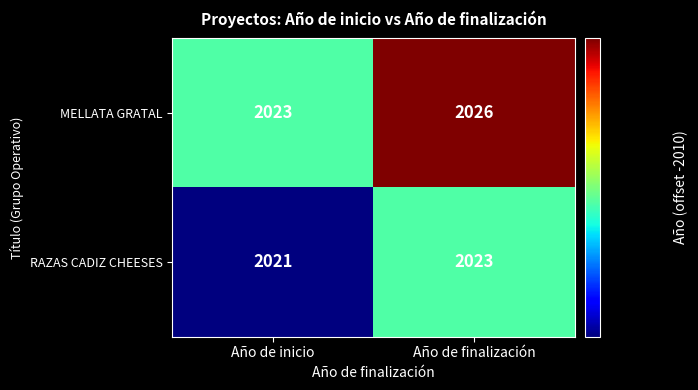

Which series has the largest total across all categories?

MELLATA GRATAL